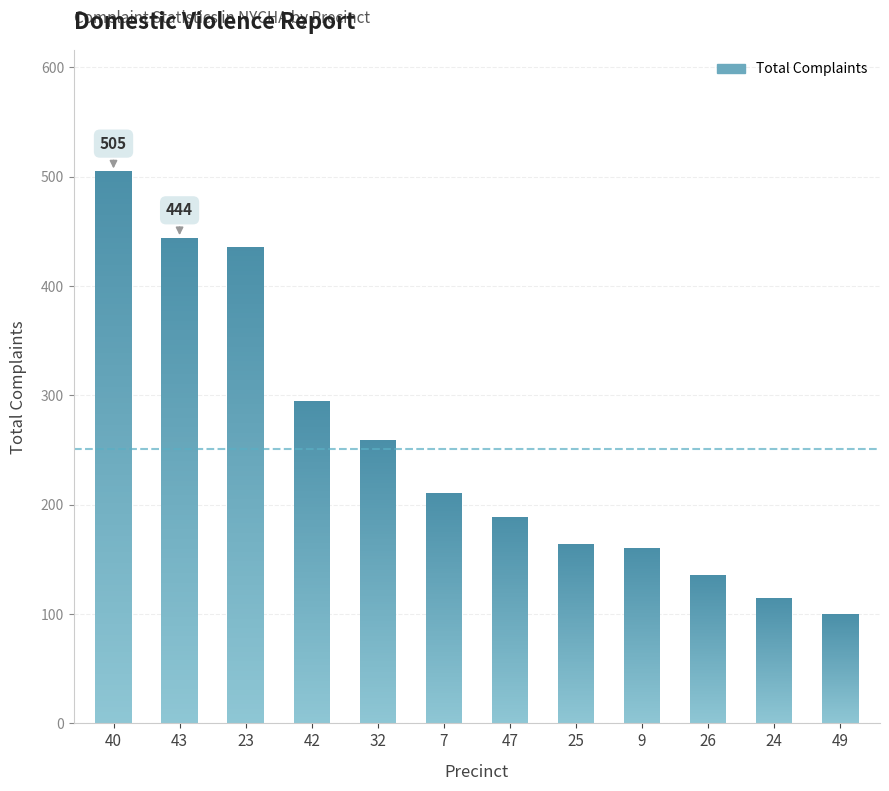

What is the value of the 7th bar from the left?

189